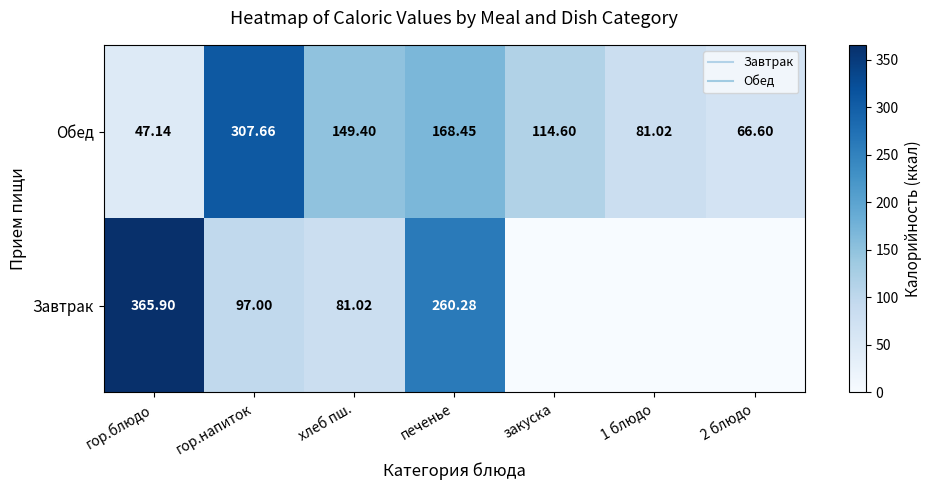

What is the difference between the Завтрак values at гор.блюдо and гор.напиток?

268.9